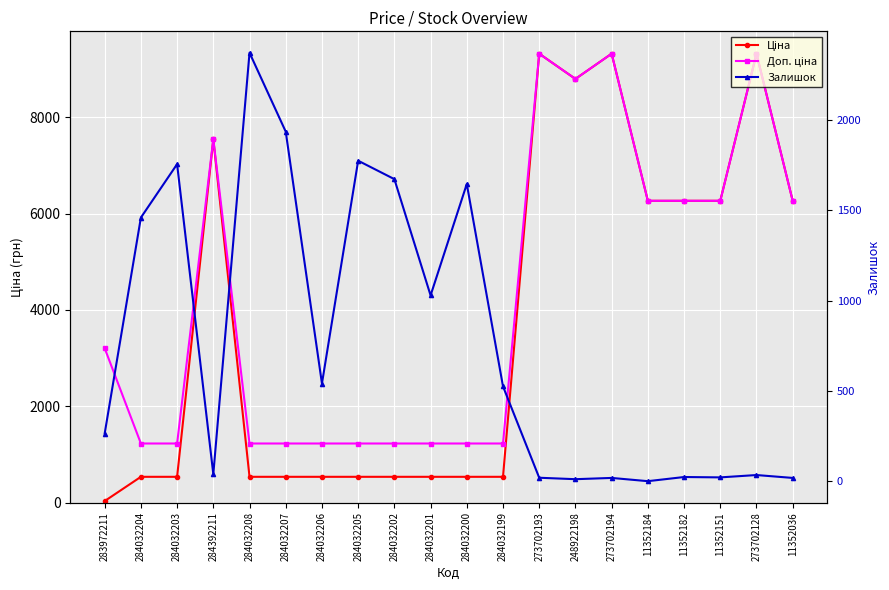

Which series has the largest range (max minus min)?

Ціна